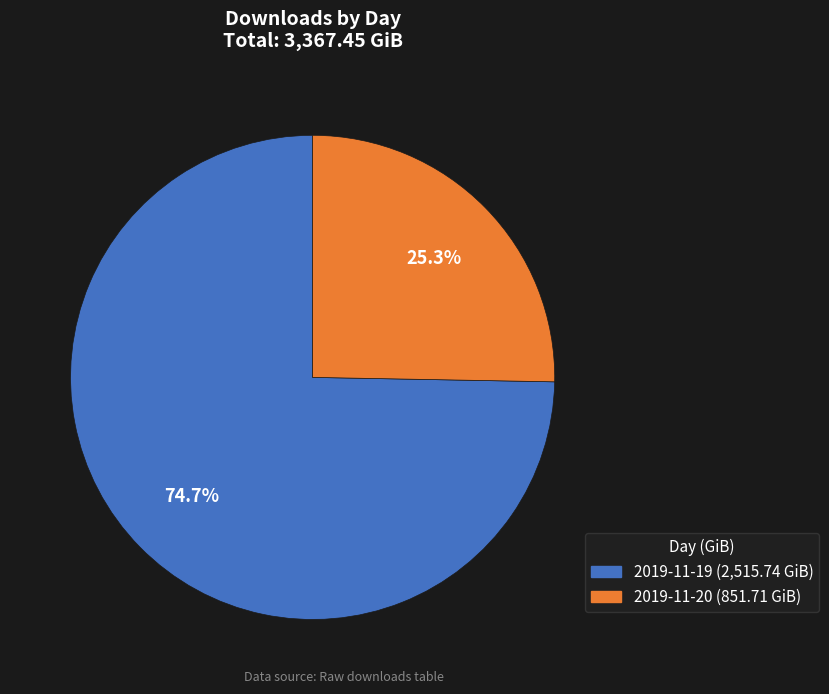

What portion of the pie excludes 2019-11-19?

25.3%